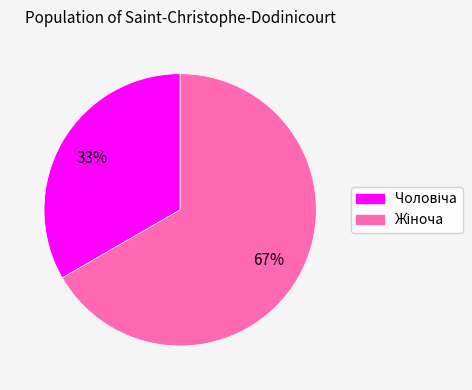

To the nearest percent, what is the average slice percentage?

50%